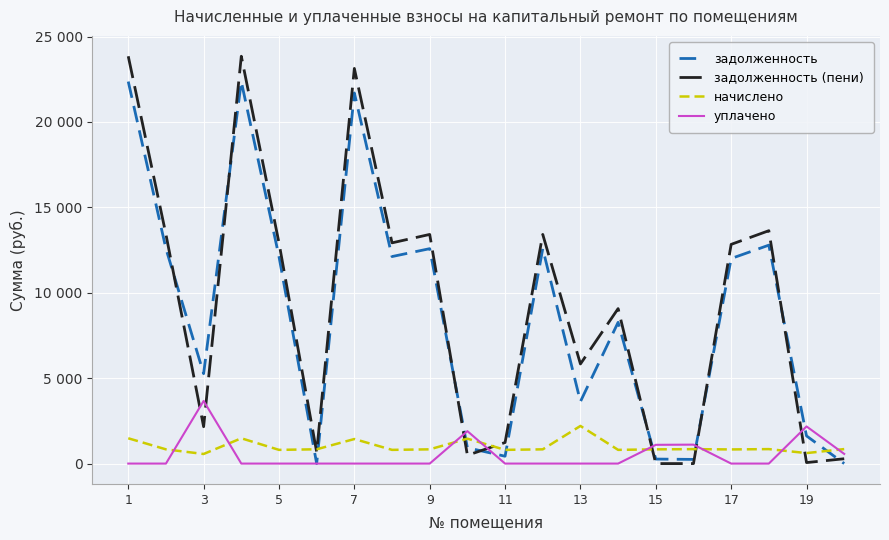

List the series in order of their peak value, highest first.

задолженность (пени), задолженность, уплачено, начислено